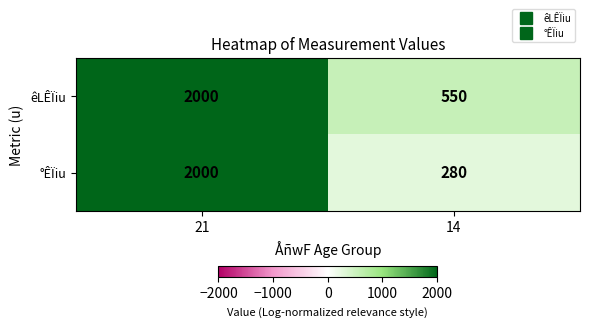

What is the minimum value for °ÊÏiu?

280